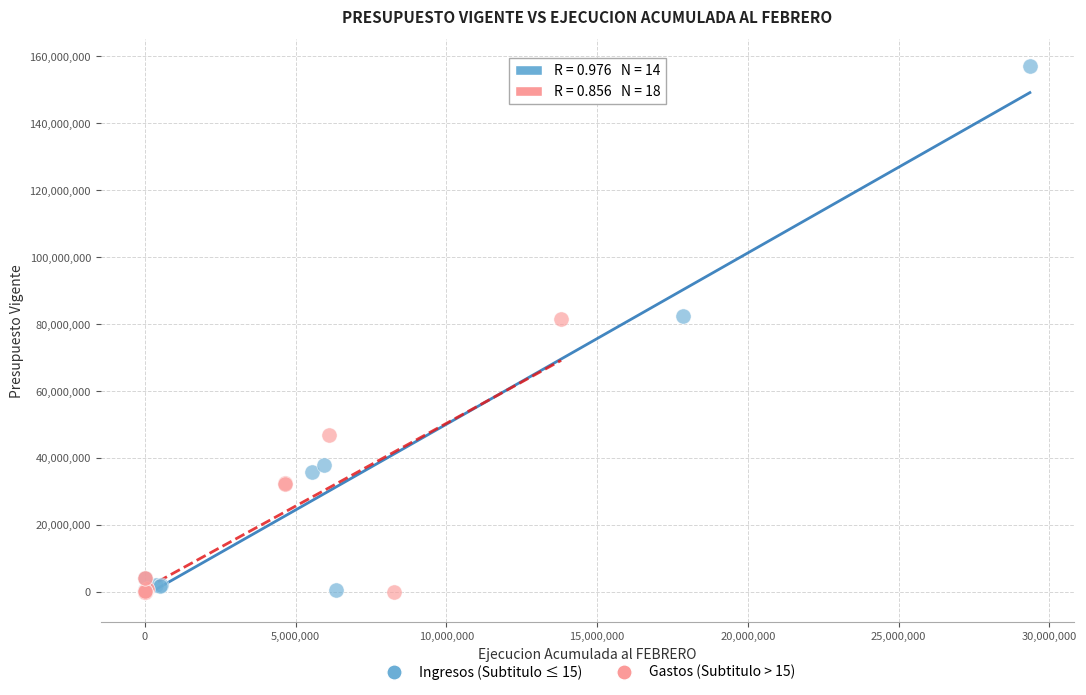

Which series reaches the maximum Y coordinate?

Ingresos (Subtitulo ≤ 15)